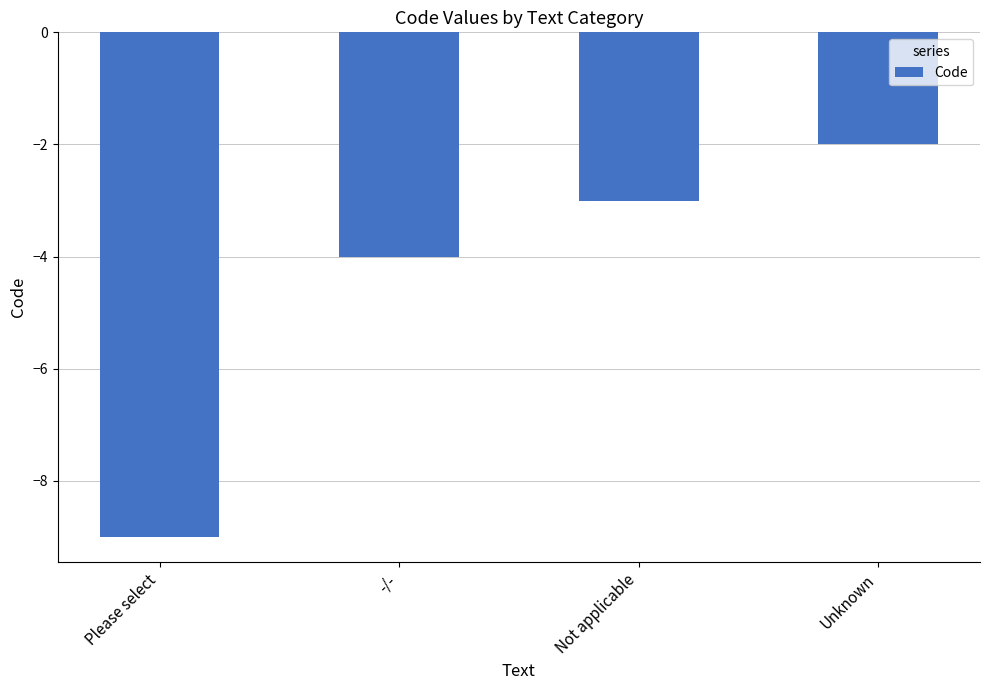

How many bars are there in total?

4